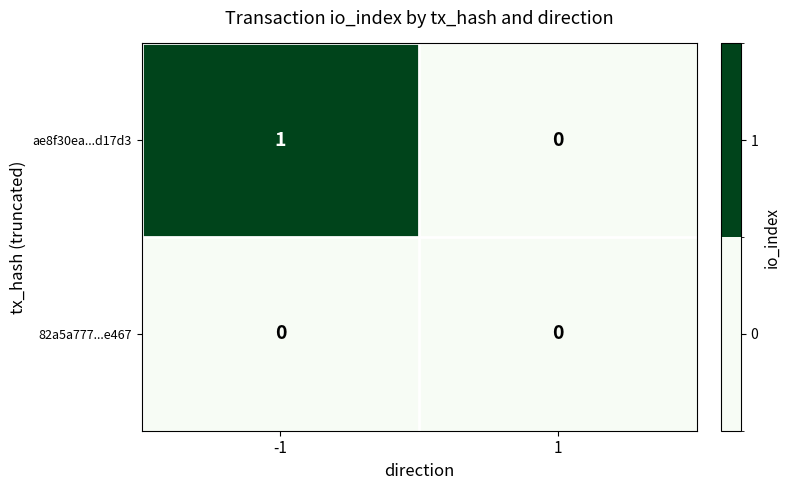

Reading right to left, extract all data points from this chart.

ae8f30ea...d17d3: 1=0	-1=1
82a5a777...e467: 1=0	-1=0